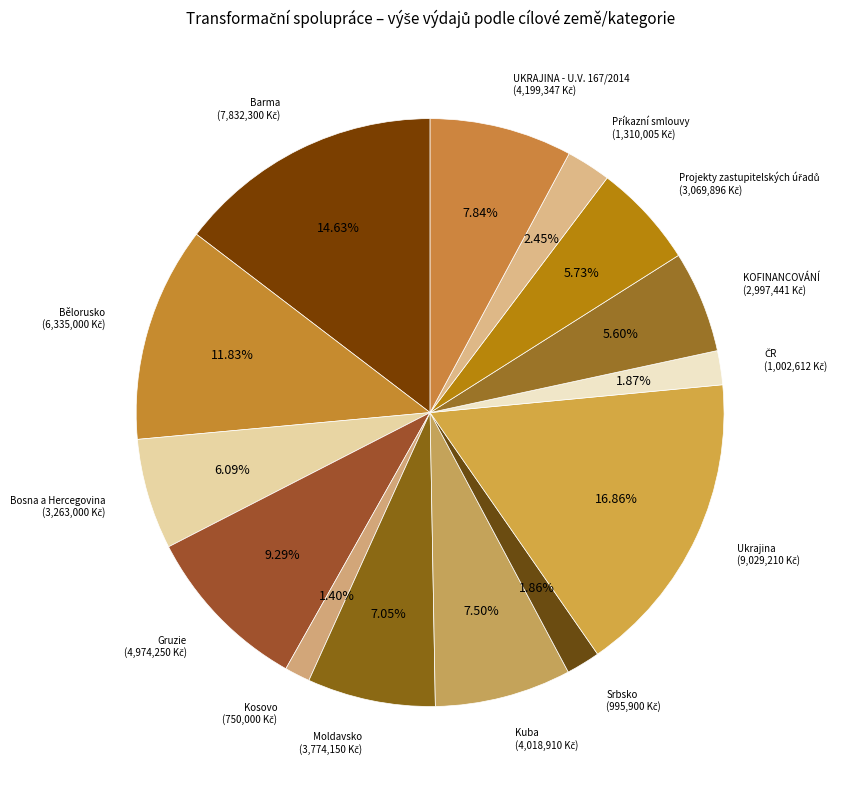

Which slice is the smallest?

Kosovo